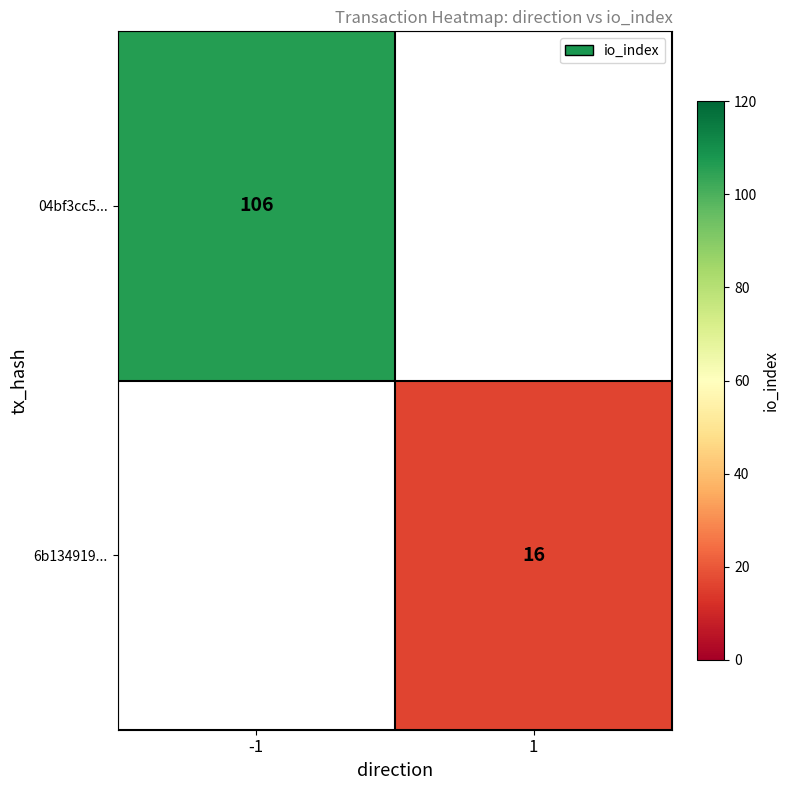

How many data points does each series have?

2